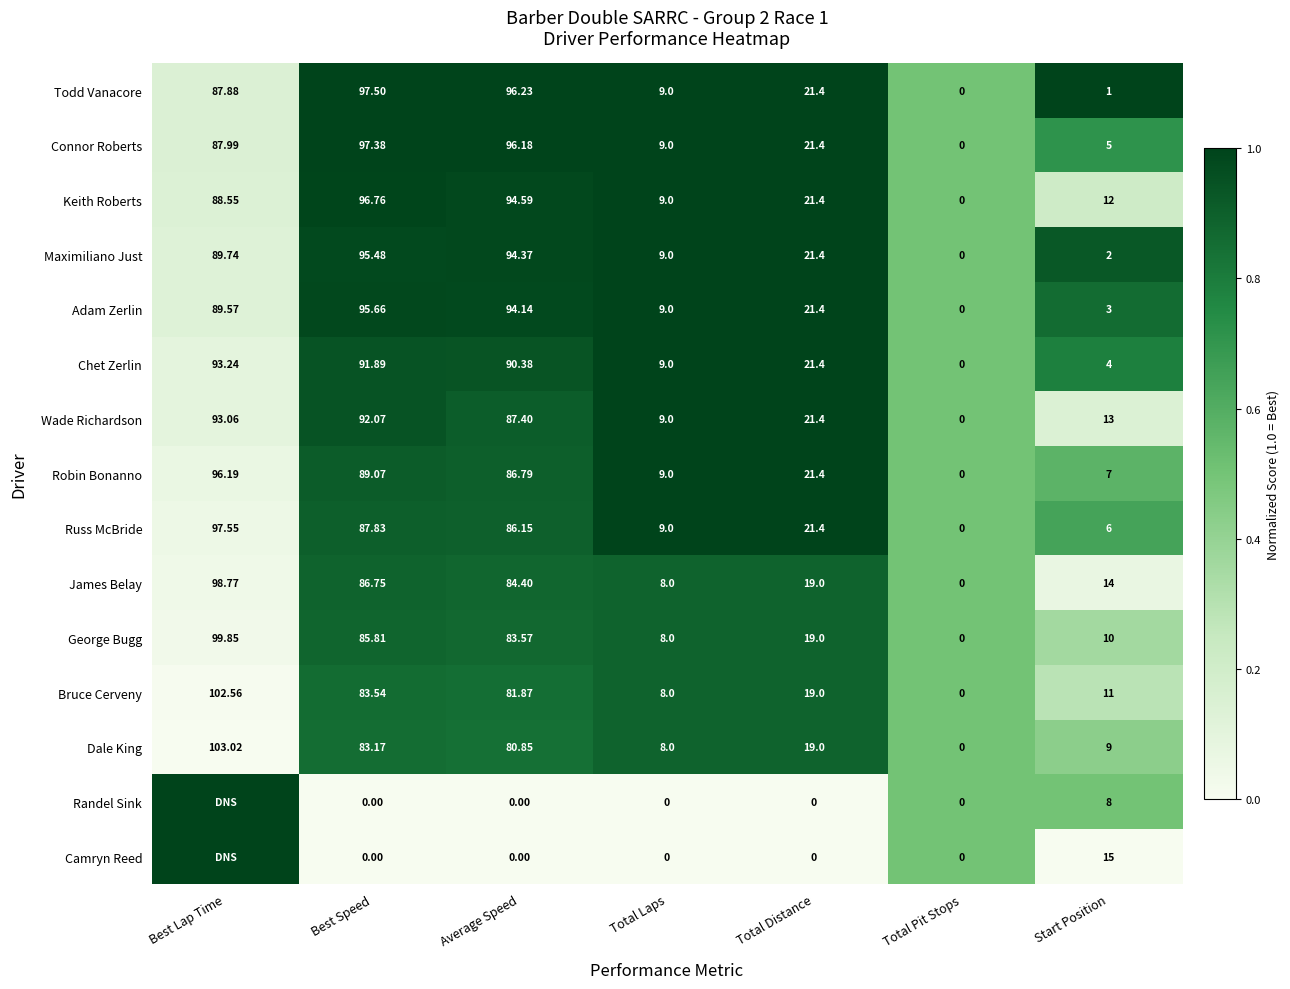

At which label does Adam Zerlin first exceed 21?

Best Lap Time